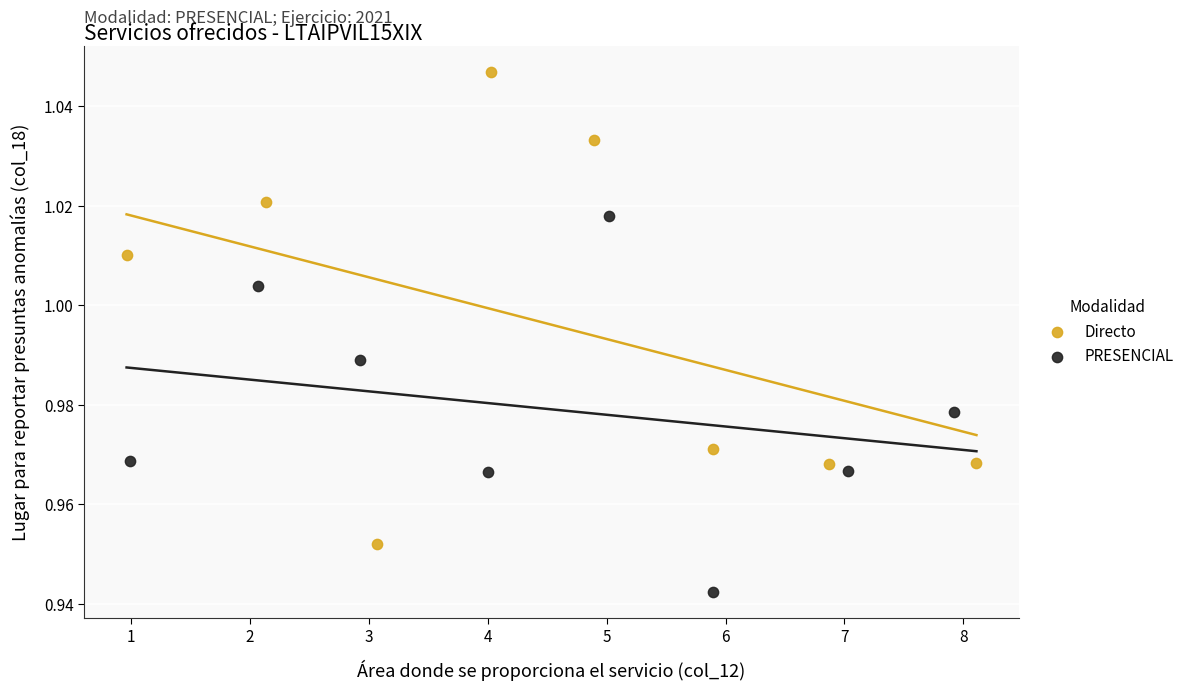

Which series reaches the minimum Y coordinate?

PRESENCIAL